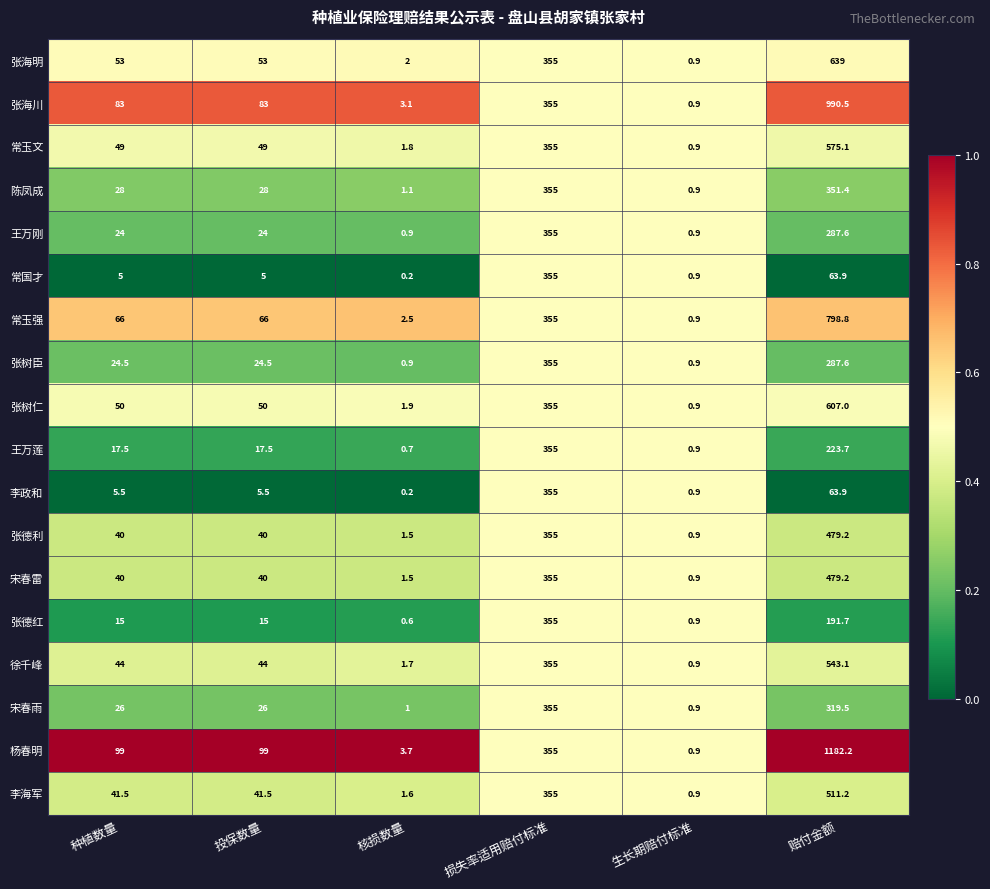

What is the difference between the maximum and minimum values in the 宋春雨 series?

354.1